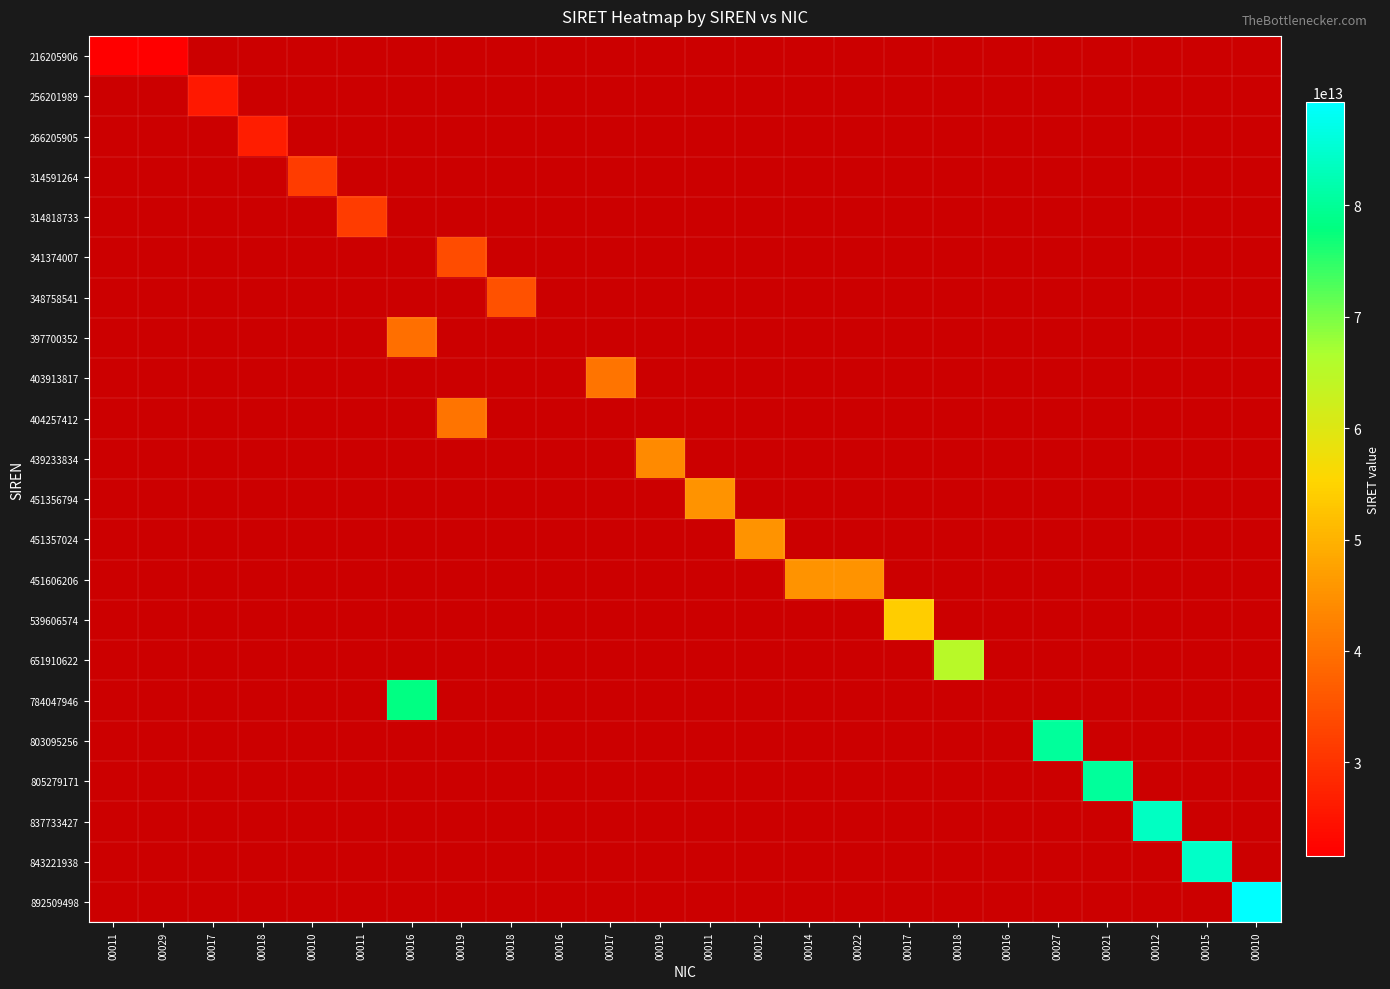

Reading left to right, list all the values displayed in this chart.

216205906: 00011=21620590600011	00029=21620590600029	00017=0	00018=0	00010=0	00011=0	00016=0	00019=0	00018=0	00016=0	00017=0	00019=0	00011=0	00012=0	00014=0	00022=0	00017=0	00018=0	00016=0	00027=0	00021=0	00012=0	00015=0	00010=0
256201989: 00011=0	00029=0	00017=25620198900017	00018=0	00010=0	00011=0	00016=0	00019=0	00018=0	00016=0	00017=0	00019=0	00011=0	00012=0	00014=0	00022=0	00017=0	00018=0	00016=0	00027=0	00021=0	00012=0	00015=0	00010=0
266205905: 00011=0	00029=0	00017=0	00018=26620590500018	00010=0	00011=0	00016=0	00019=0	00018=0	00016=0	00017=0	00019=0	00011=0	00012=0	00014=0	00022=0	00017=0	00018=0	00016=0	00027=0	00021=0	00012=0	00015=0	00010=0
314591264: 00011=0	00029=0	00017=0	00018=0	00010=31459126400010	00011=0	00016=0	00019=0	00018=0	00016=0	00017=0	00019=0	00011=0	00012=0	00014=0	00022=0	00017=0	00018=0	00016=0	00027=0	00021=0	00012=0	00015=0	00010=0
314818733: 00011=0	00029=0	00017=0	00018=0	00010=0	00011=31481873300011	00016=0	00019=0	00018=0	00016=0	00017=0	00019=0	00011=0	00012=0	00014=0	00022=0	00017=0	00018=0	00016=0	00027=0	00021=0	00012=0	00015=0	00010=0
341374007: 00011=0	00029=0	00017=0	00018=0	00010=0	00011=0	00016=0	00019=34137400700019	00018=0	00016=0	00017=0	00019=0	00011=0	00012=0	00014=0	00022=0	00017=0	00018=0	00016=0	00027=0	00021=0	00012=0	00015=0	00010=0
348758541: 00011=0	00029=0	00017=0	00018=0	00010=0	00011=0	00016=0	00019=0	00018=34875854100018	00016=0	00017=0	00019=0	00011=0	00012=0	00014=0	00022=0	00017=0	00018=0	00016=0	00027=0	00021=0	00012=0	00015=0	00010=0
397700352: 00011=0	00029=0	00017=0	00018=0	00010=0	00011=0	00016=39770035200016	00019=0	00018=0	00016=0	00017=0	00019=0	00011=0	00012=0	00014=0	00022=0	00017=0	00018=0	00016=0	00027=0	00021=0	00012=0	00015=0	00010=0
403913817: 00011=0	00029=0	00017=0	00018=0	00010=0	00011=0	00016=0	00019=0	00018=0	00016=0	00017=40391381700017	00019=0	00011=0	00012=0	00014=0	00022=0	00017=0	00018=0	00016=0	00027=0	00021=0	00012=0	00015=0	00010=0
404257412: 00011=0	00029=0	00017=0	00018=0	00010=0	00011=0	00016=0	00019=40425741200019	00018=0	00016=0	00017=0	00019=0	00011=0	00012=0	00014=0	00022=0	00017=0	00018=0	00016=0	00027=0	00021=0	00012=0	00015=0	00010=0
439233834: 00011=0	00029=0	00017=0	00018=0	00010=0	00011=0	00016=0	00019=0	00018=0	00016=0	00017=0	00019=43923383400019	00011=0	00012=0	00014=0	00022=0	00017=0	00018=0	00016=0	00027=0	00021=0	00012=0	00015=0	00010=0
451356794: 00011=0	00029=0	00017=0	00018=0	00010=0	00011=0	00016=0	00019=0	00018=0	00016=0	00017=0	00019=0	00011=45135679400011	00012=0	00014=0	00022=0	00017=0	00018=0	00016=0	00027=0	00021=0	00012=0	00015=0	00010=0
451357024: 00011=0	00029=0	00017=0	00018=0	00010=0	00011=0	00016=0	00019=0	00018=0	00016=0	00017=0	00019=0	00011=0	00012=45135702400012	00014=0	00022=0	00017=0	00018=0	00016=0	00027=0	00021=0	00012=0	00015=0	00010=0
451606206: 00011=0	00029=0	00017=0	00018=0	00010=0	00011=0	00016=0	00019=0	00018=0	00016=0	00017=0	00019=0	00011=0	00012=0	00014=45160620600014	00022=45160620600022	00017=0	00018=0	00016=0	00027=0	00021=0	00012=0	00015=0	00010=0
539606574: 00011=0	00029=0	00017=0	00018=0	00010=0	00011=0	00016=0	00019=0	00018=0	00016=0	00017=0	00019=0	00011=0	00012=0	00014=0	00022=0	00017=53960657400017	00018=0	00016=0	00027=0	00021=0	00012=0	00015=0	00010=0
651910622: 00011=0	00029=0	00017=0	00018=0	00010=0	00011=0	00016=0	00019=0	00018=0	00016=0	00017=0	00019=0	00011=0	00012=0	00014=0	00022=0	00017=0	00018=65191062200018	00016=0	00027=0	00021=0	00012=0	00015=0	00010=0
784047946: 00011=0	00029=0	00017=0	00018=0	00010=0	00011=0	00016=78404794600016	00019=0	00018=0	00016=0	00017=0	00019=0	00011=0	00012=0	00014=0	00022=0	00017=0	00018=0	00016=0	00027=0	00021=0	00012=0	00015=0	00010=0
803095256: 00011=0	00029=0	00017=0	00018=0	00010=0	00011=0	00016=0	00019=0	00018=0	00016=0	00017=0	00019=0	00011=0	00012=0	00014=0	00022=0	00017=0	00018=0	00016=0	00027=80309525600027	00021=0	00012=0	00015=0	00010=0
805279171: 00011=0	00029=0	00017=0	00018=0	00010=0	00011=0	00016=0	00019=0	00018=0	00016=0	00017=0	00019=0	00011=0	00012=0	00014=0	00022=0	00017=0	00018=0	00016=0	00027=0	00021=80527917100021	00012=0	00015=0	00010=0
837733427: 00011=0	00029=0	00017=0	00018=0	00010=0	00011=0	00016=0	00019=0	00018=0	00016=0	00017=0	00019=0	00011=0	00012=0	00014=0	00022=0	00017=0	00018=0	00016=0	00027=0	00021=0	00012=83773342700012	00015=0	00010=0
843221938: 00011=0	00029=0	00017=0	00018=0	00010=0	00011=0	00016=0	00019=0	00018=0	00016=0	00017=0	00019=0	00011=0	00012=0	00014=0	00022=0	00017=0	00018=0	00016=0	00027=0	00021=0	00012=0	00015=84322193800015	00010=0
892509498: 00011=0	00029=0	00017=0	00018=0	00010=0	00011=0	00016=0	00019=0	00018=0	00016=0	00017=0	00019=0	00011=0	00012=0	00014=0	00022=0	00017=0	00018=0	00016=0	00027=0	00021=0	00012=0	00015=0	00010=89250949800010